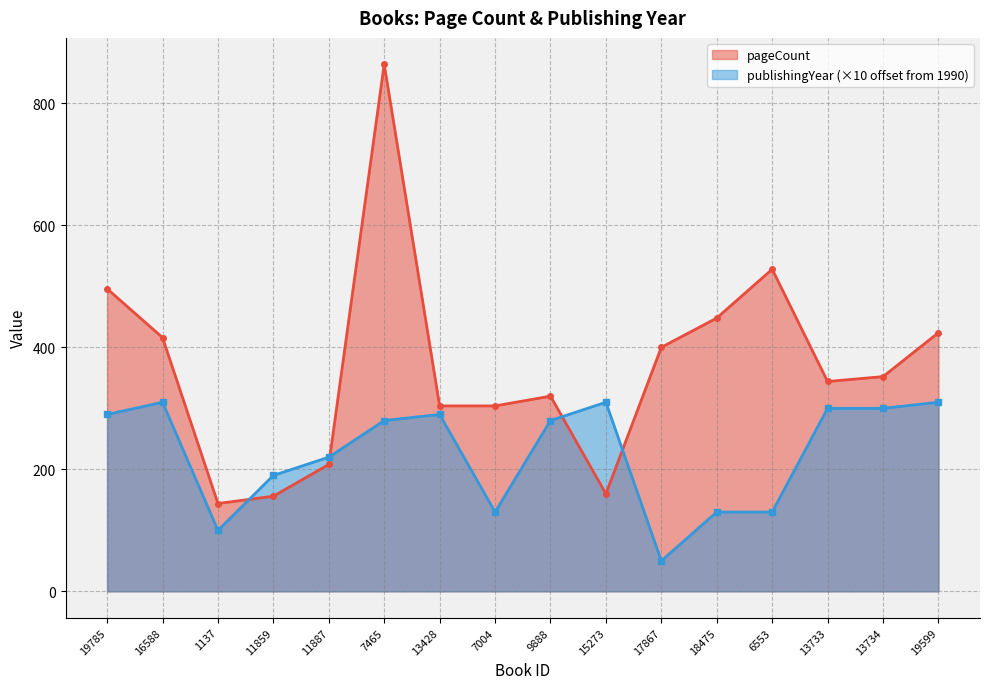

List the labels in order of pageCount value, smallest first.

1137, 11859, 15273, 11887, 13428, 7004, 9888, 13733, 13734, 17867, 16588, 19599, 18475, 19785, 6553, 7465